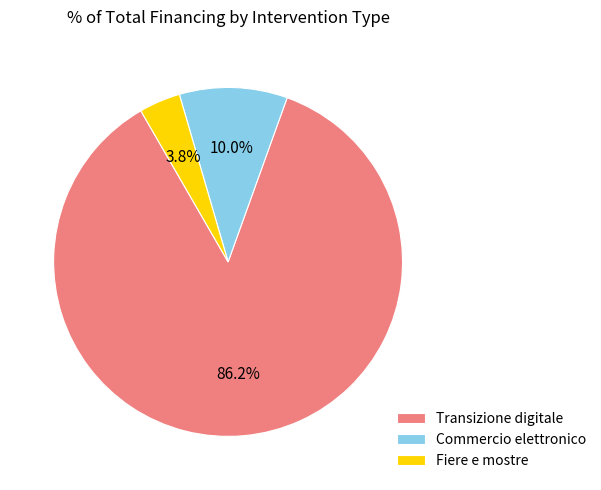

Is the sum of Fiere e mostre and Commercio elettronico greater than half?

No